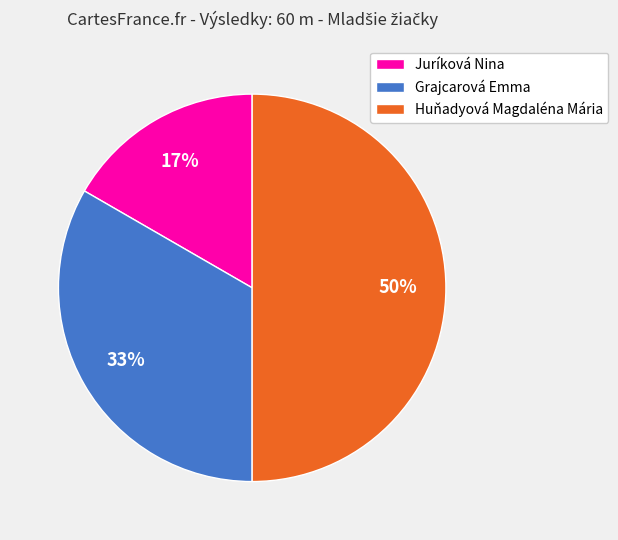

To the nearest percent, what is the difference between the largest and smallest slice percentages?

33%